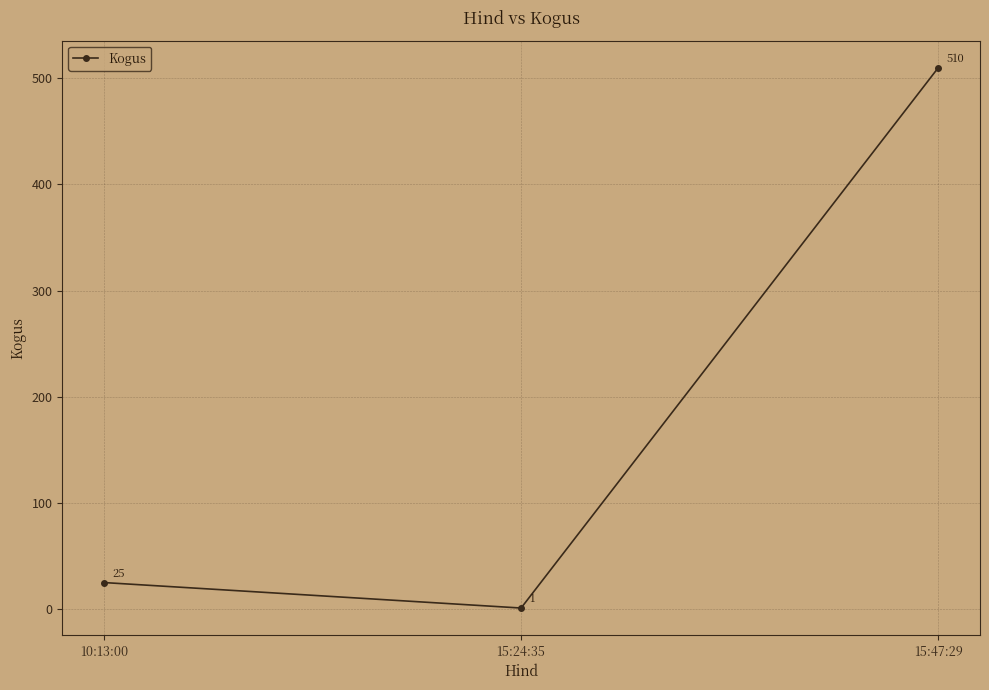

True or false: the data shows 510 at 15:47:29.

True